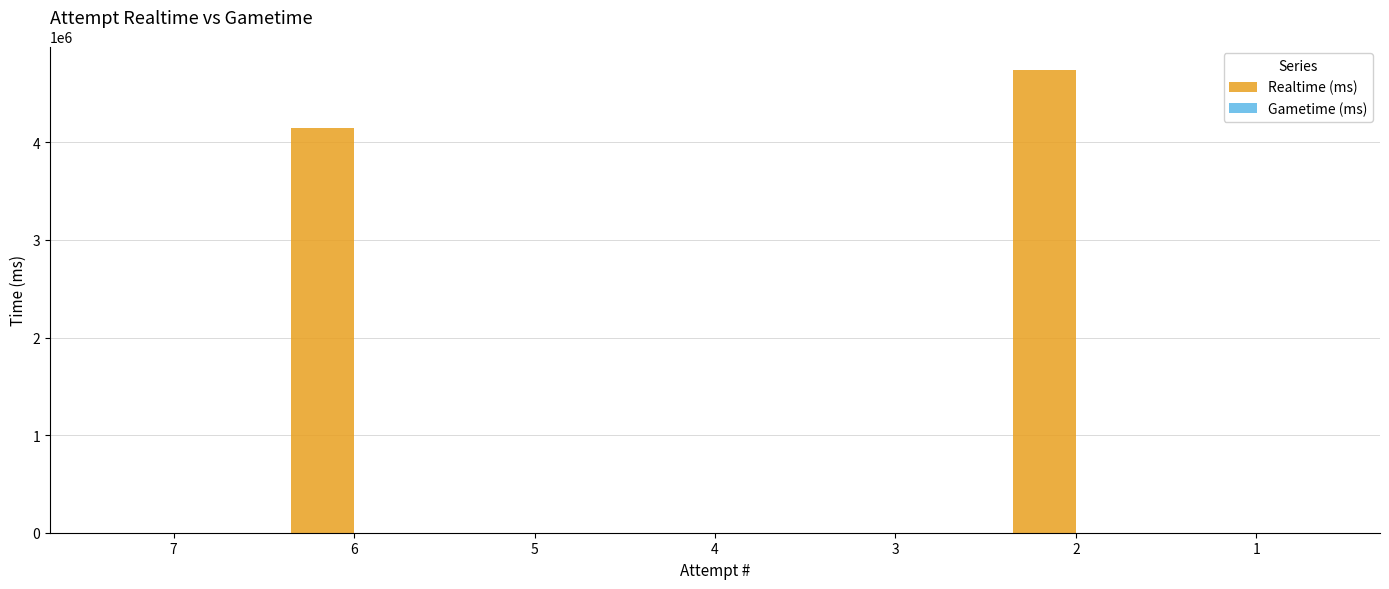

What is the sum of all values?

8886816